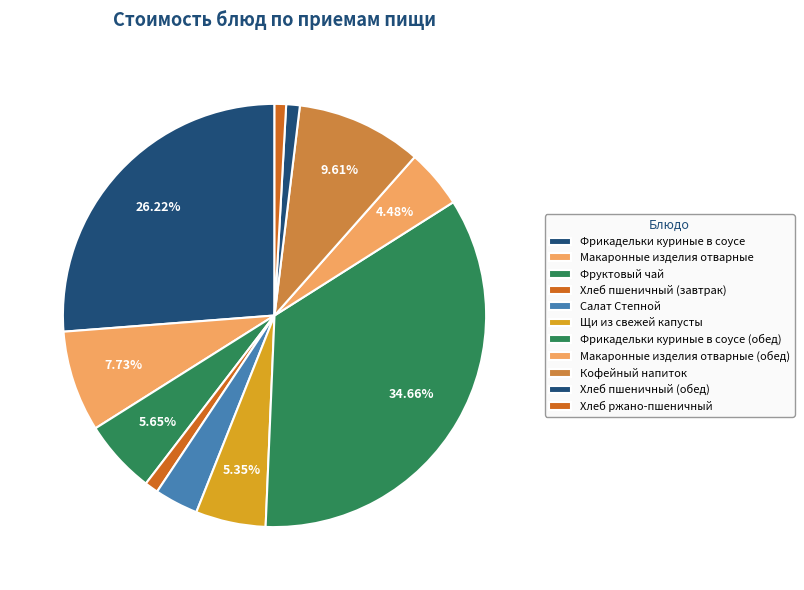

How many segments does this pie chart have?

11